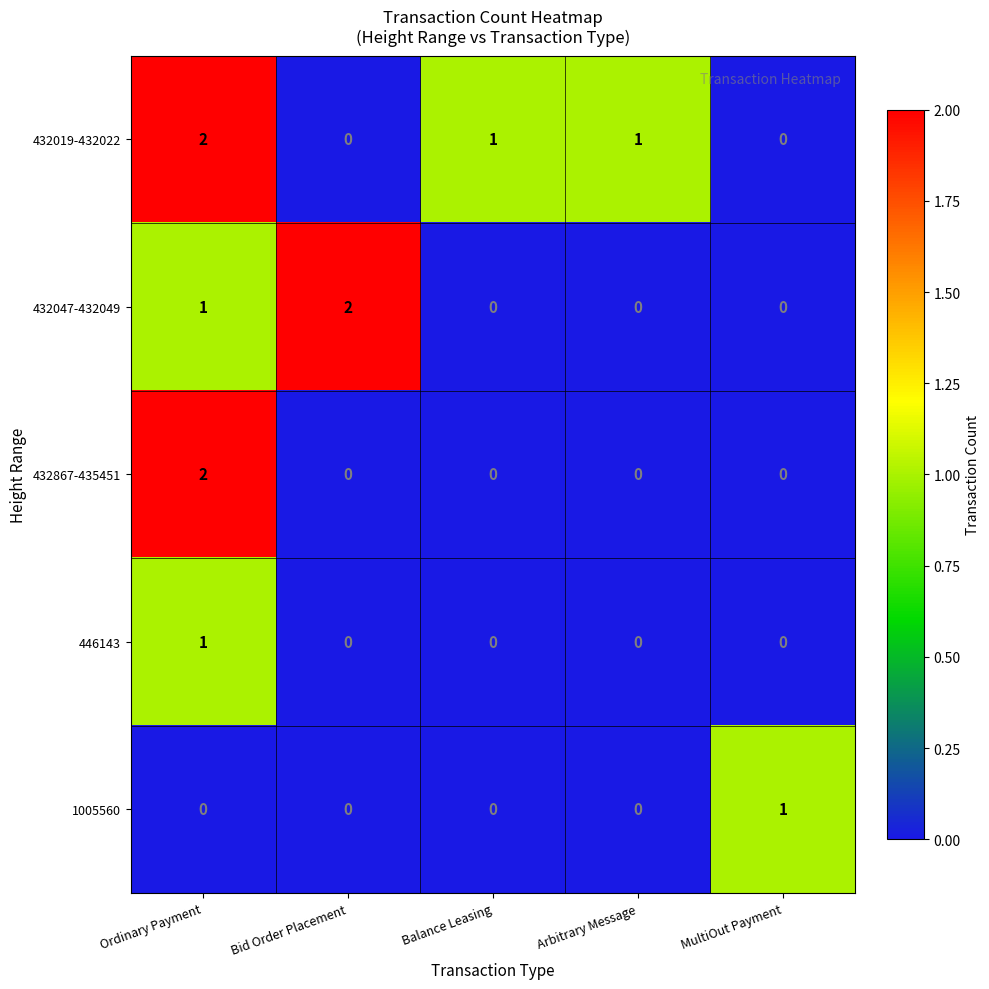

Which series has the largest total across all categories?

432019-432022